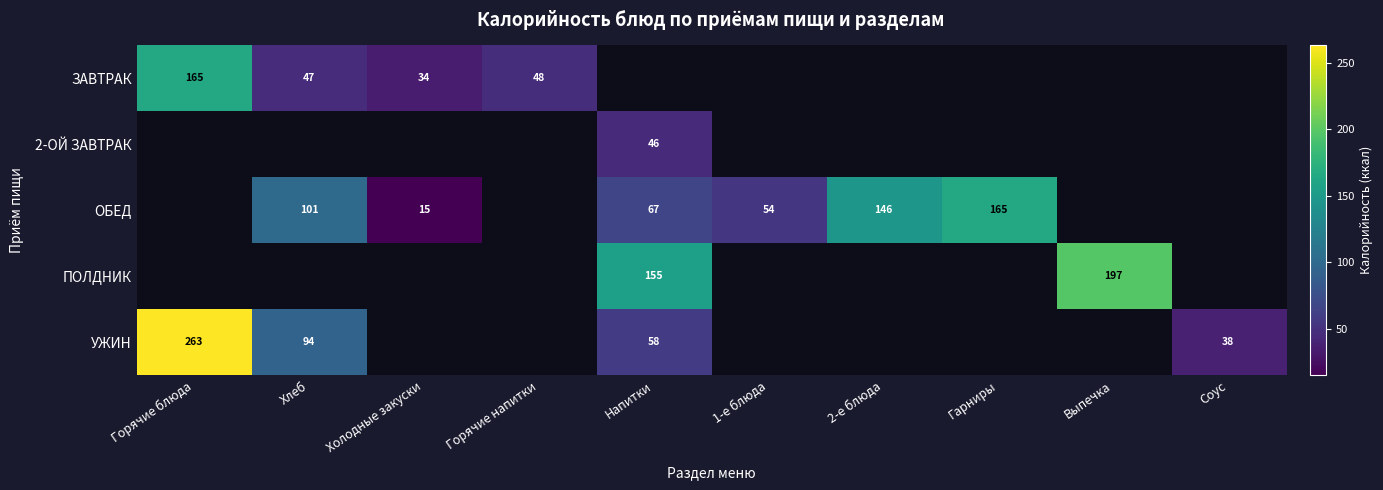

At how many categories does at least one series exceed 226?

1